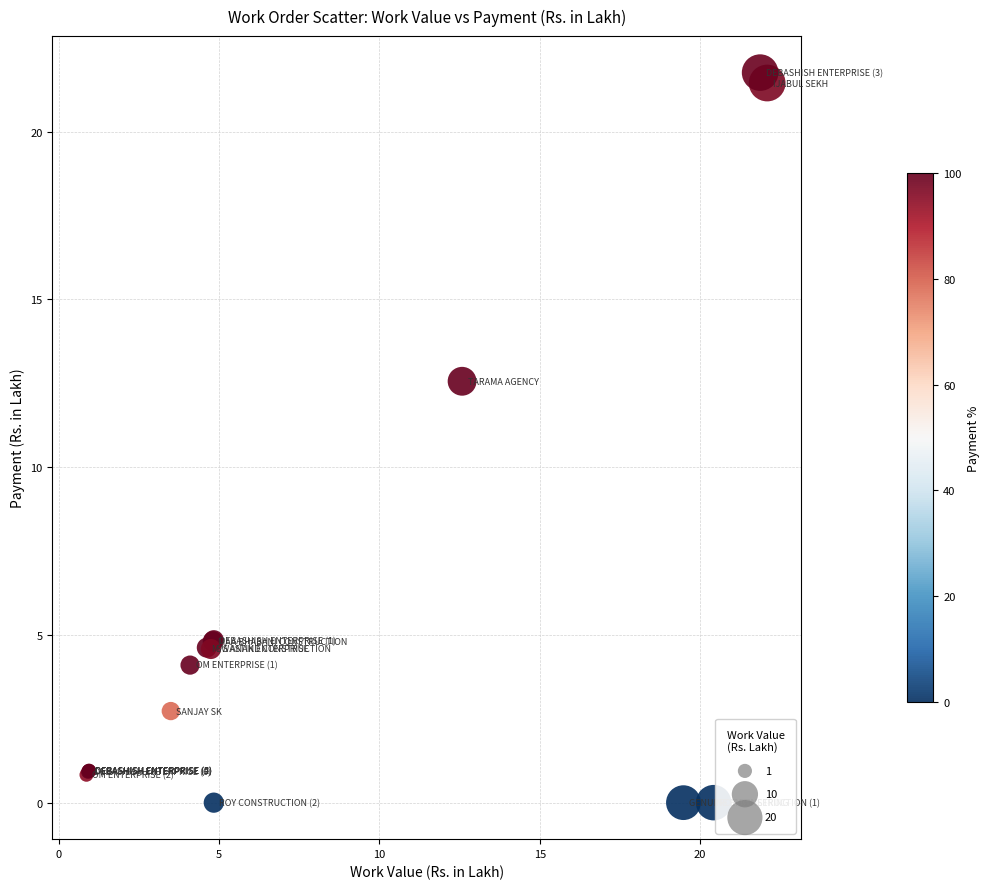

What Y value in the scatter plot is closest to 10?

12.6